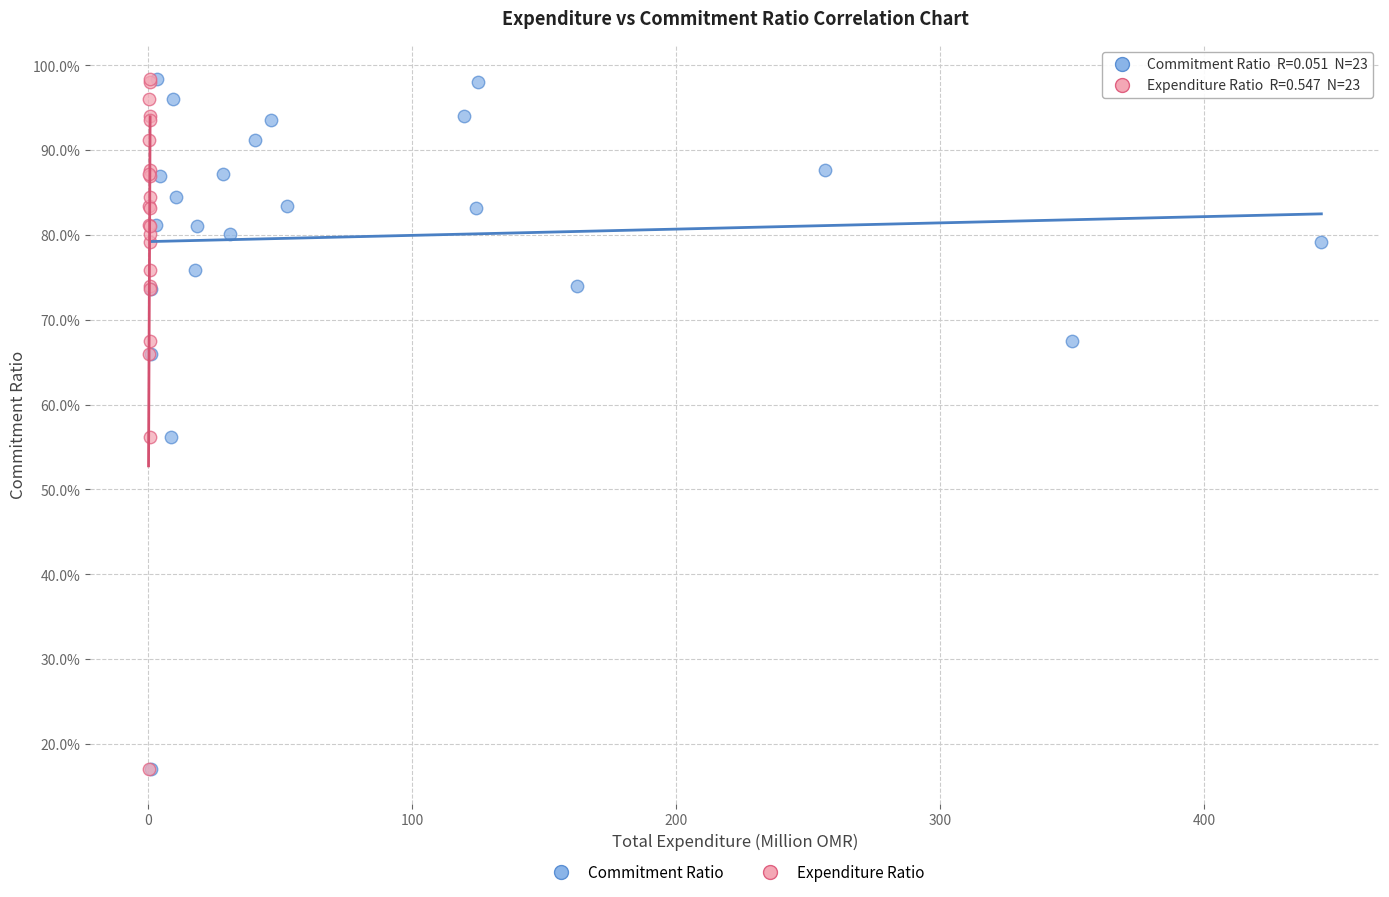

What are all the series names shown in the legend?

Commitment Ratio, Expenditure Ratio